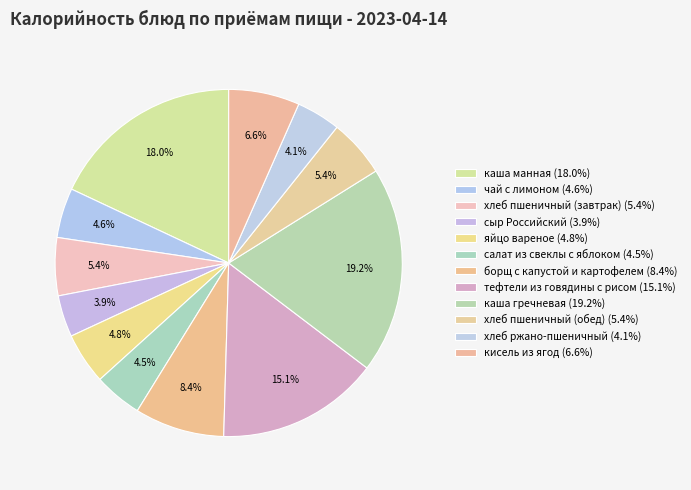

To the nearest percent, what is the difference between the largest and smallest slice percentages?

15%